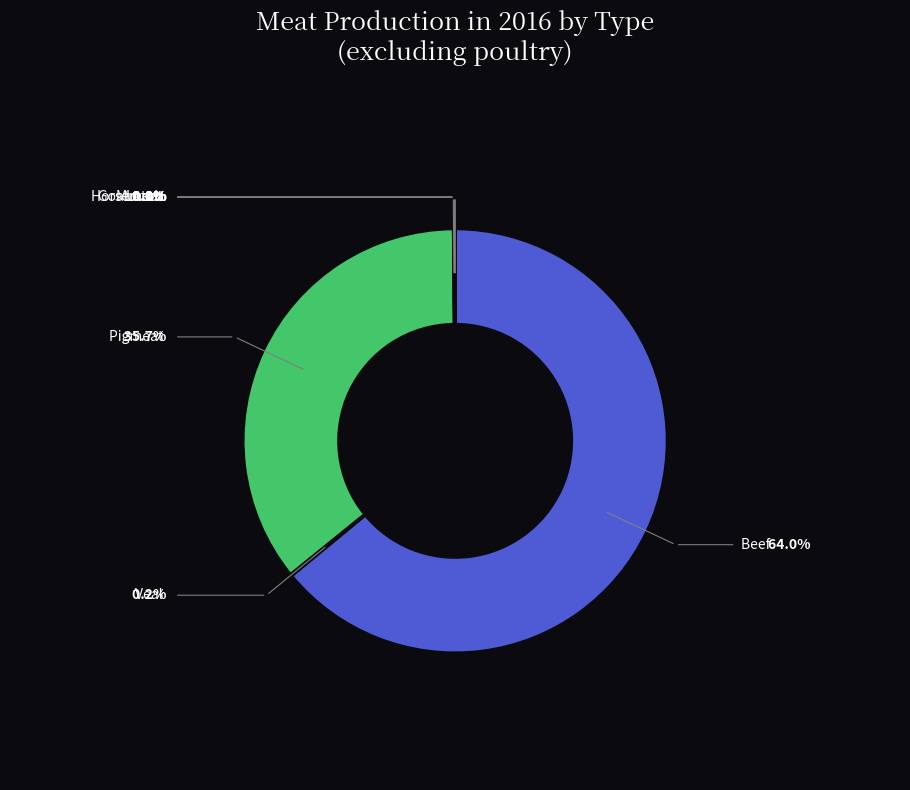

What is the change in value from Goatmeat to Horsemeat?

+0.1